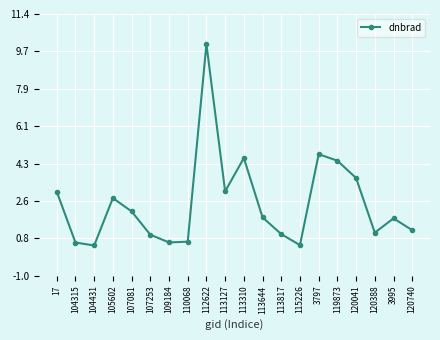

The chart shows a value of 2.7 at 105602. True or false?

True